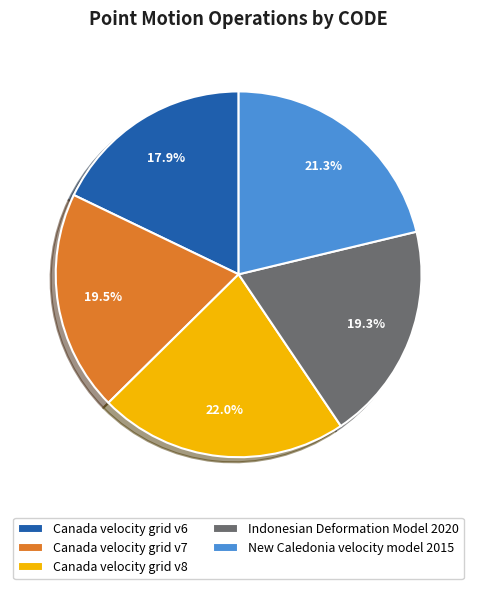

To the nearest percent, what is the average slice percentage?

20%